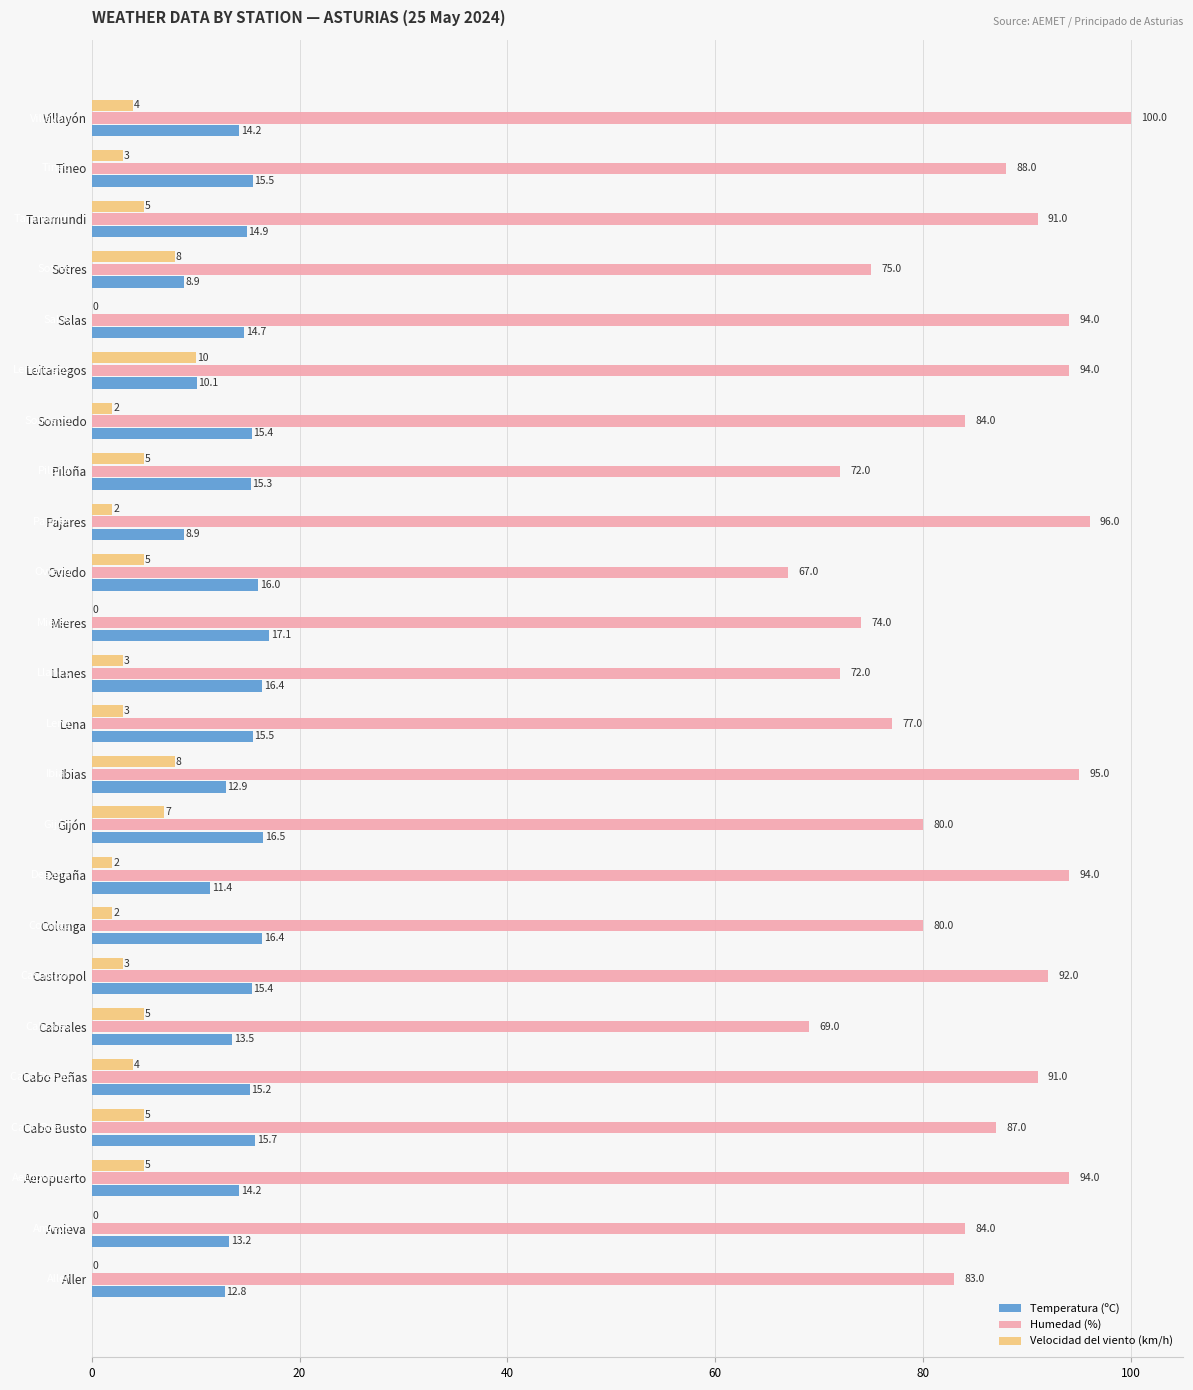

How many data points does each series have?

24